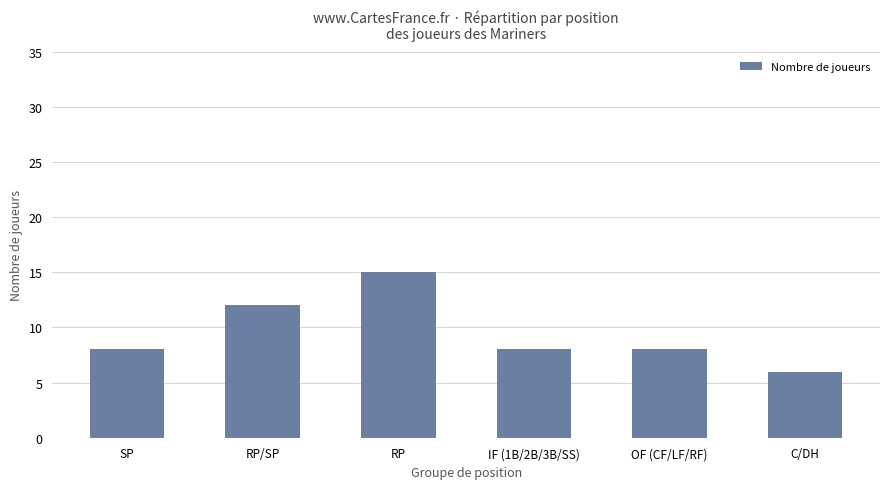

What is the ratio of the value at RP/SP to the value at OF (CF/LF/RF)?

1.5